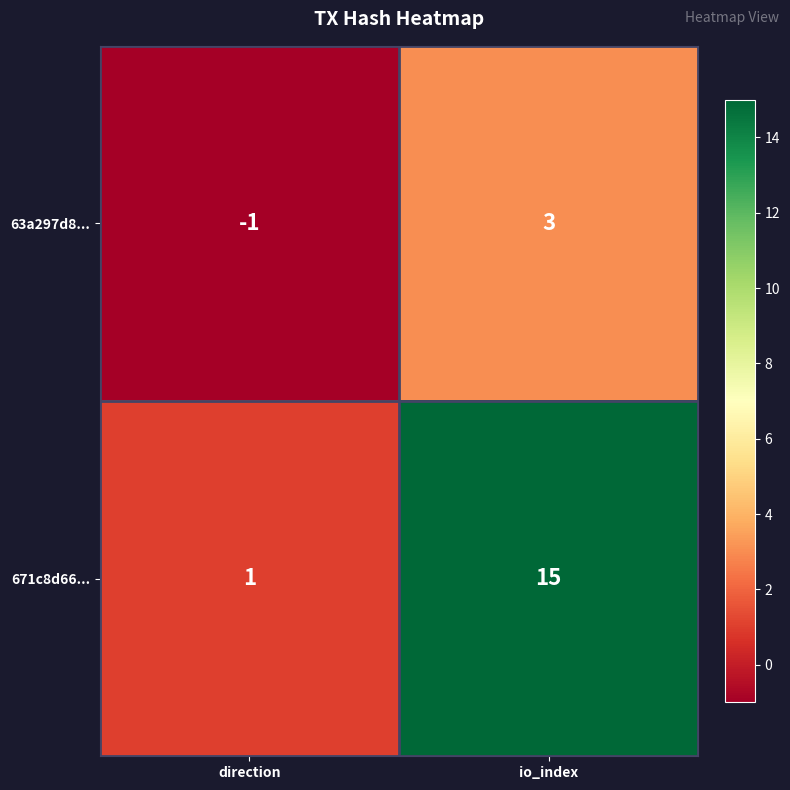

What is the maximum value shown in the chart?

15